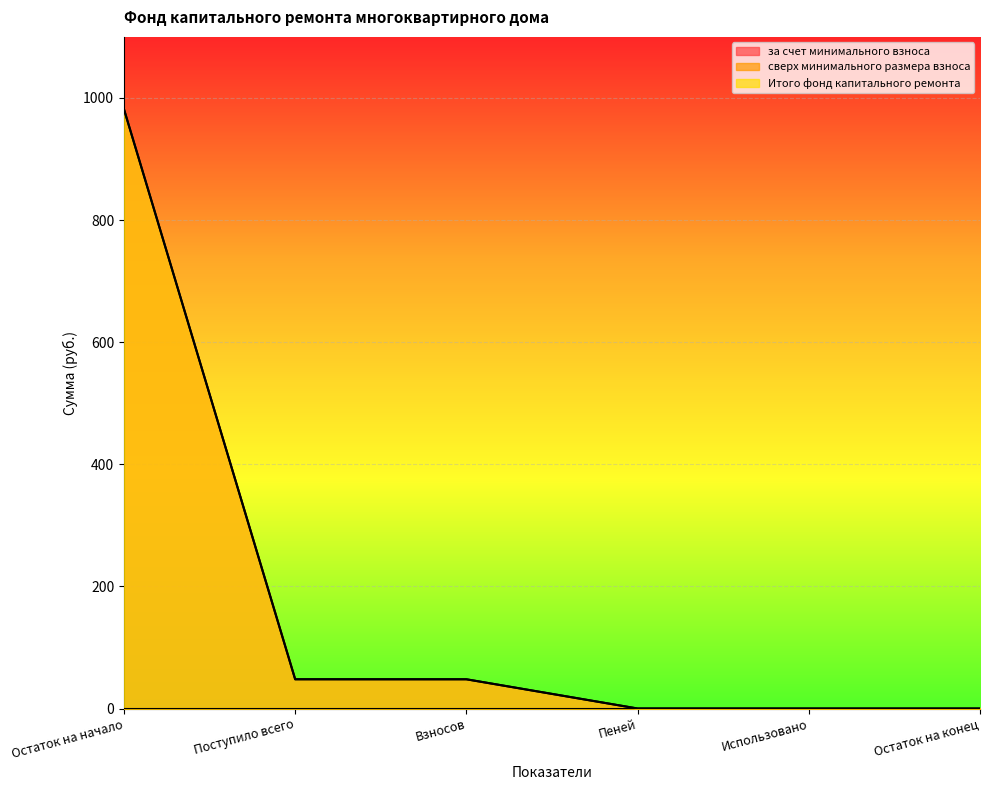

List the series in order of their peak value, lowest first.

за счет минимального взноса, Итого фонд капитального ремонта